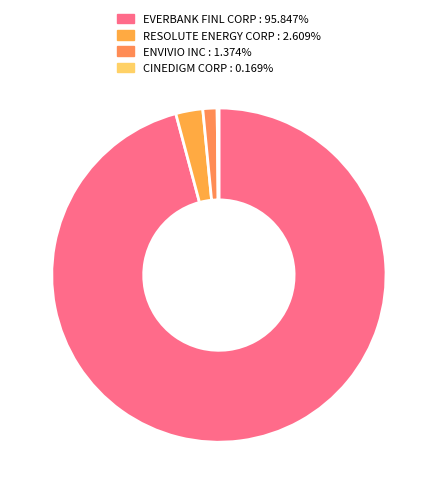

The CINEDIGM CORP slice represents 9% of the pie. True or false?

False